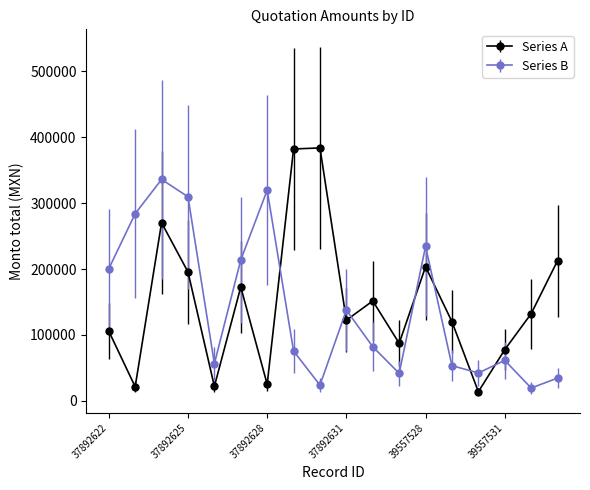

How many intersections are there between Series A and Series B?

7